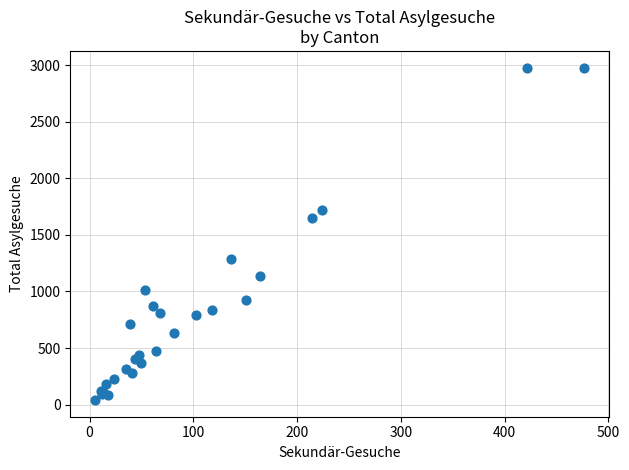

What Y value in the scatter plot is closest to 1509?

1649